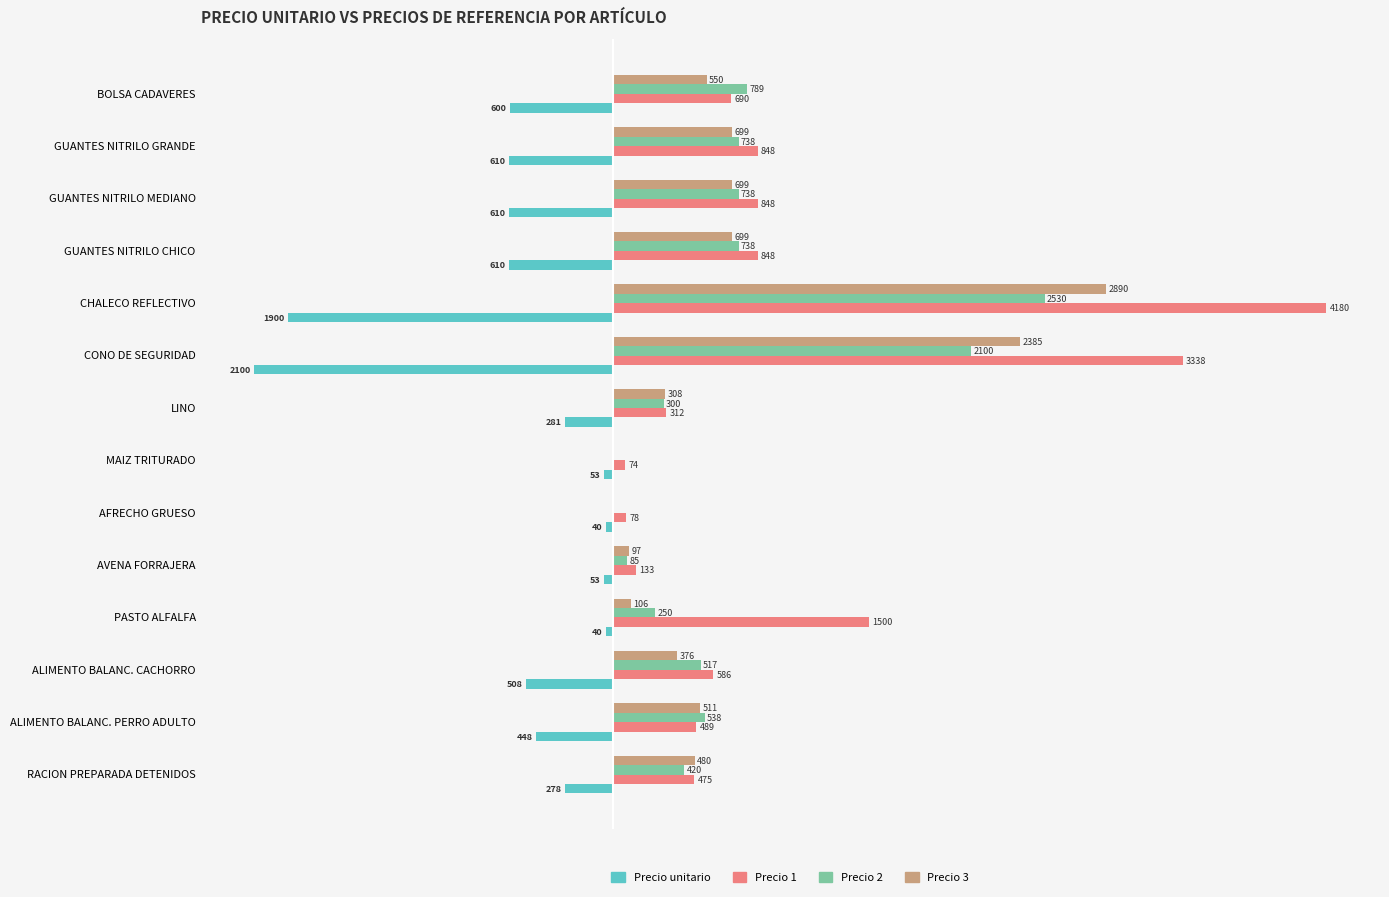

Between RACION PREPARADA DETENIDOS and BOLSA CADAVERES, which series saw the biggest shift?

Precio 2